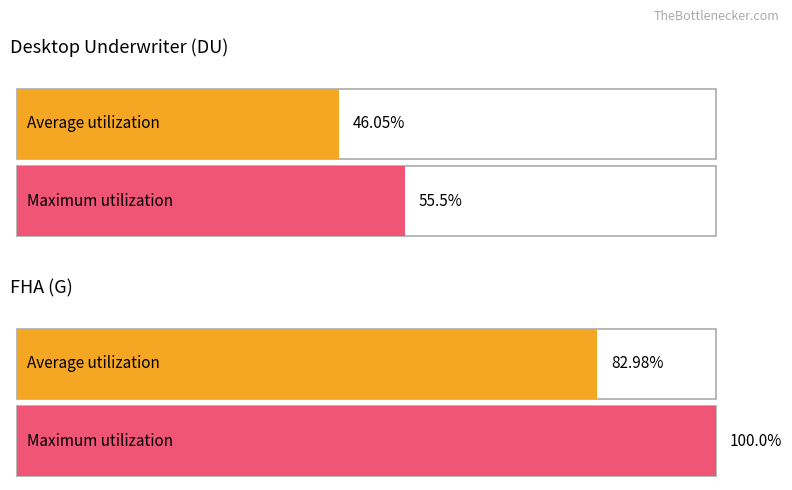

At which label is Average utilization closest to 64?

Desktop Underwriter (DU)